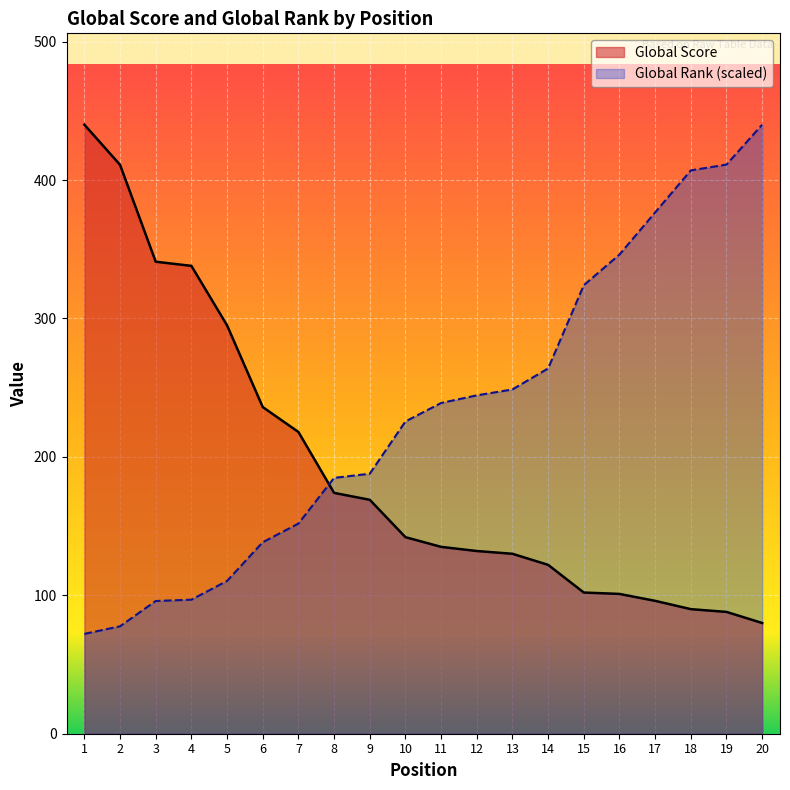

What is the approximate value of Global Score at 12?

132.0